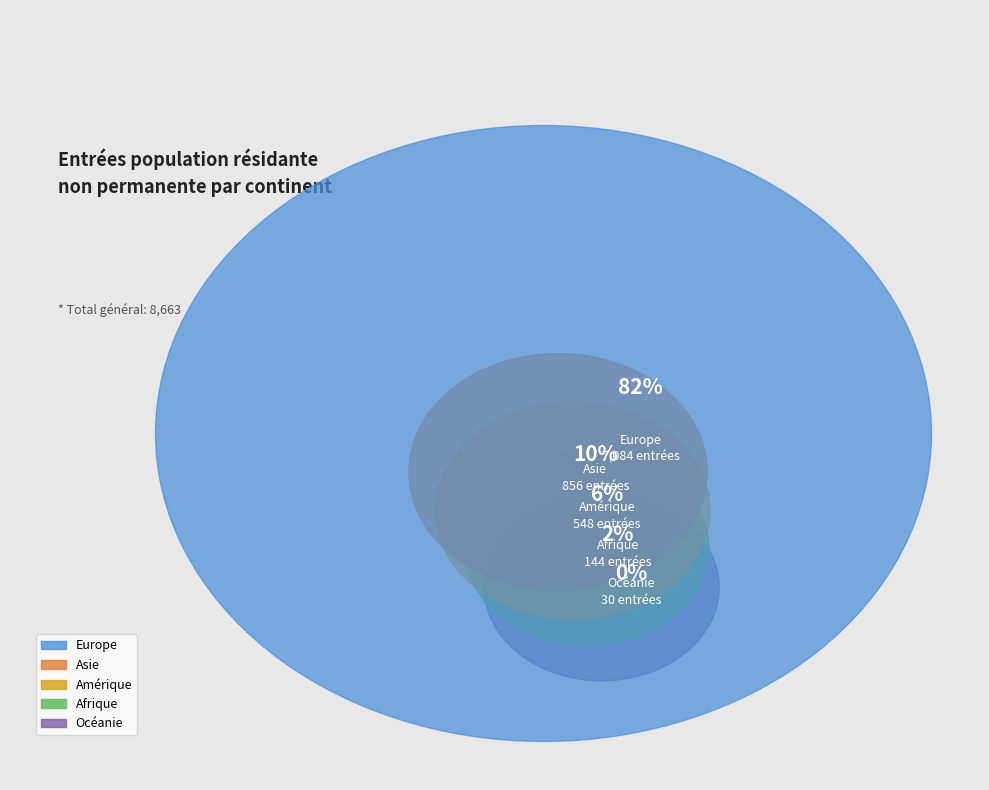

Does Europe account for over 50% of the chart?

Yes